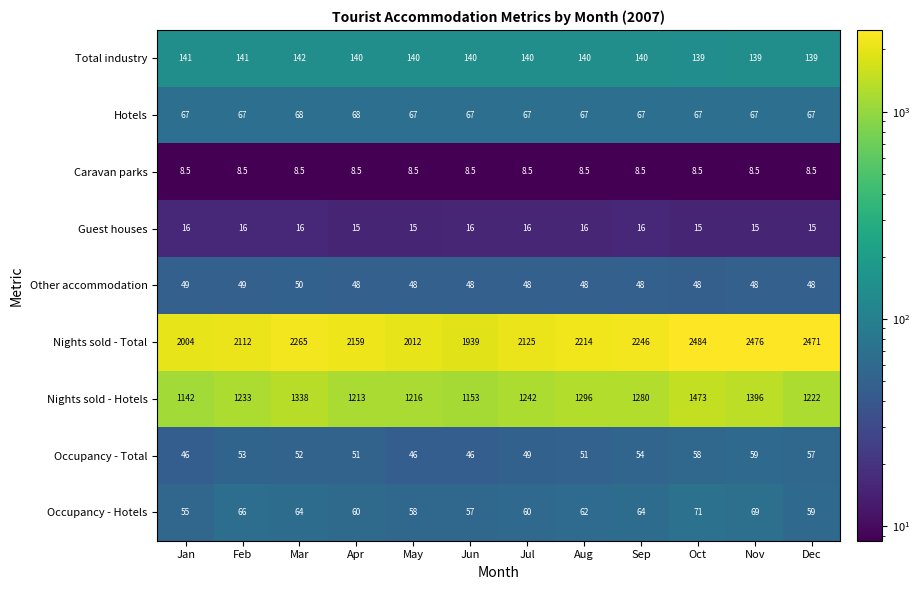

What is the difference between the maximum and minimum values in the Other accommodation series?

2.0